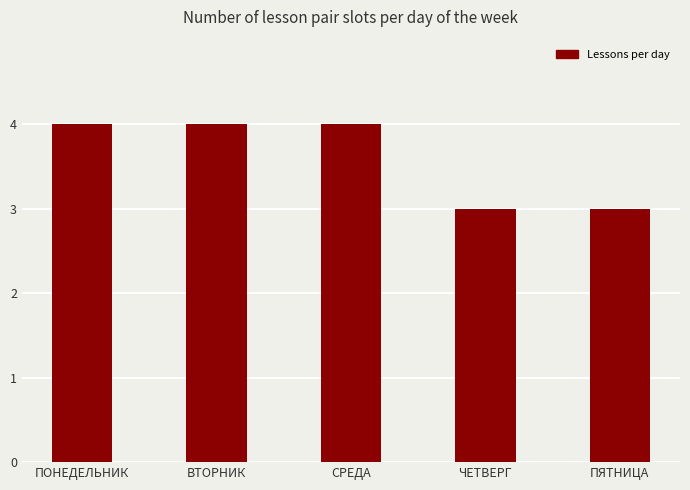

What is the ratio of the value at СРЕДА to the value at ПЯТНИЦА?

1.3